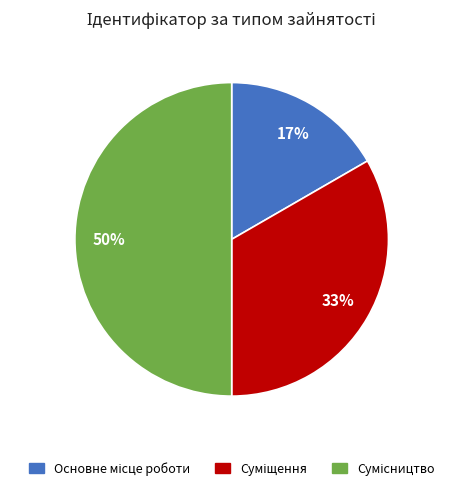

Which slice is the largest?

Сумісництво